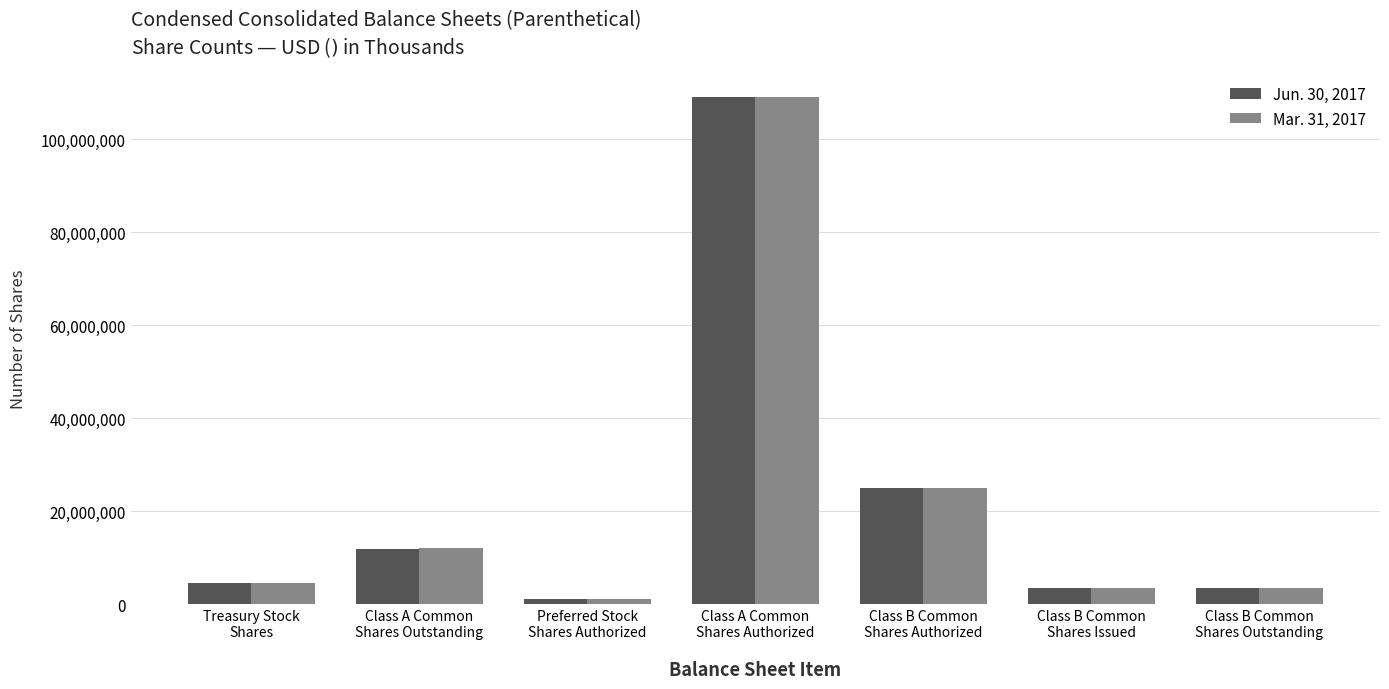

Is the value of Mar. 31, 2017 at Class B Common
Shares Authorized greater than the value of Jun. 30, 2017 at Class A Common
Shares Outstanding?

Yes